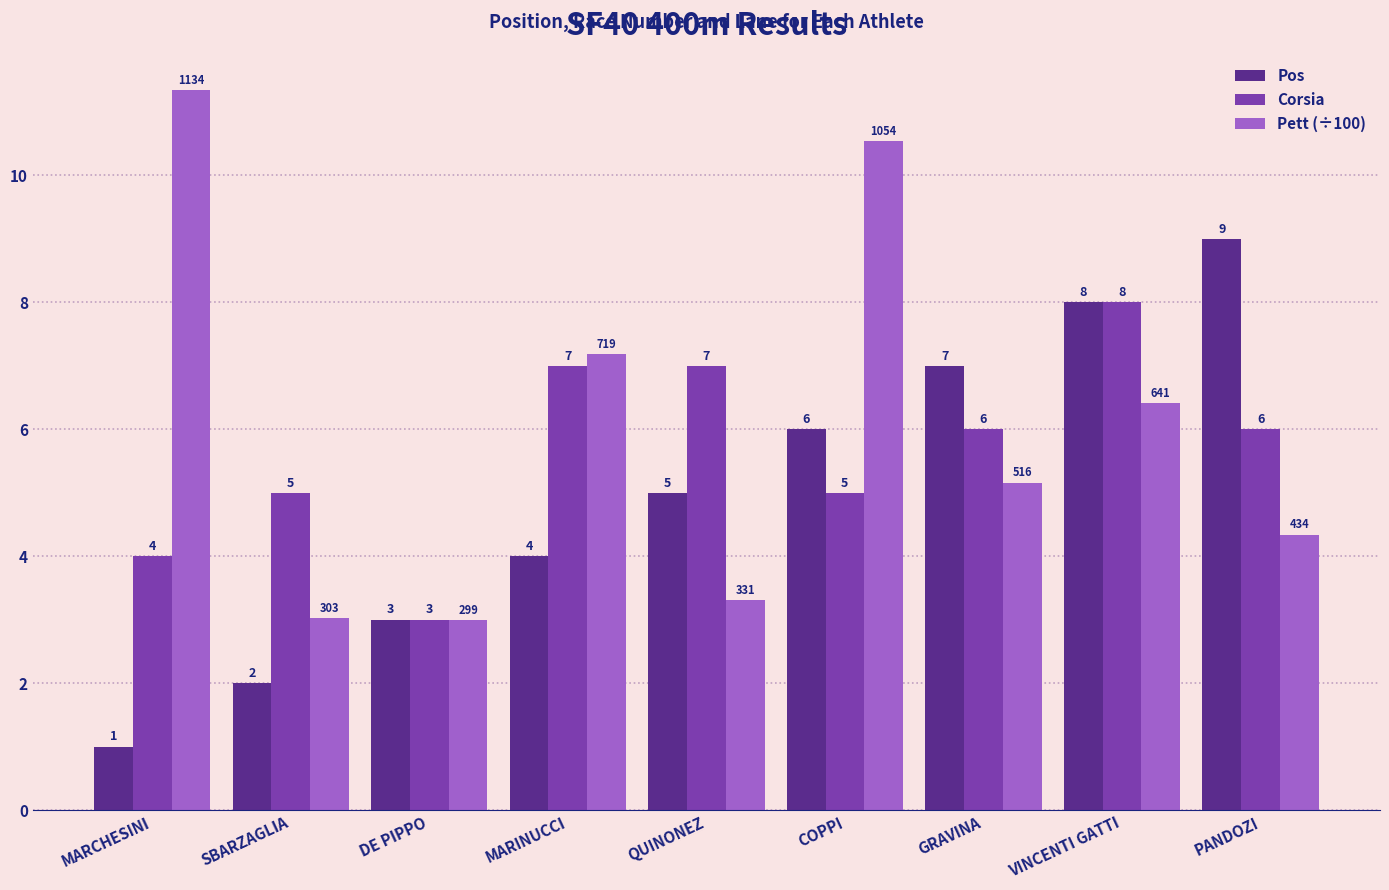

Where is Pos nearest to the value 5?

QUINONEZ